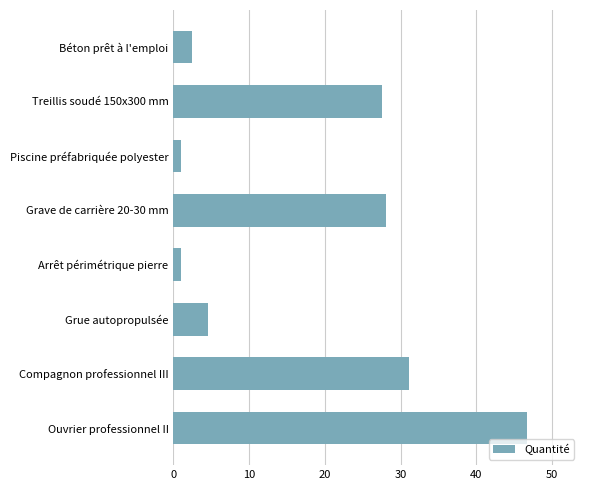

What is the difference between the values at Ouvrier professionnel II and Grave de carrière 20-30 mm?

18.6